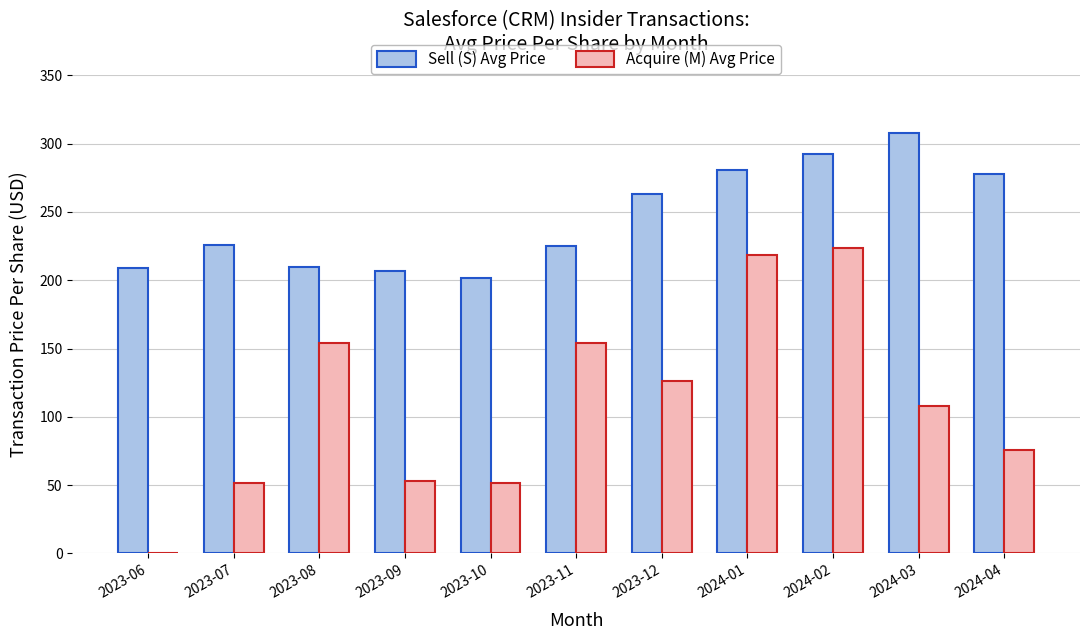

Between 2023-07 and 2024-03, which series saw the biggest shift?

Sell (S) Avg Price